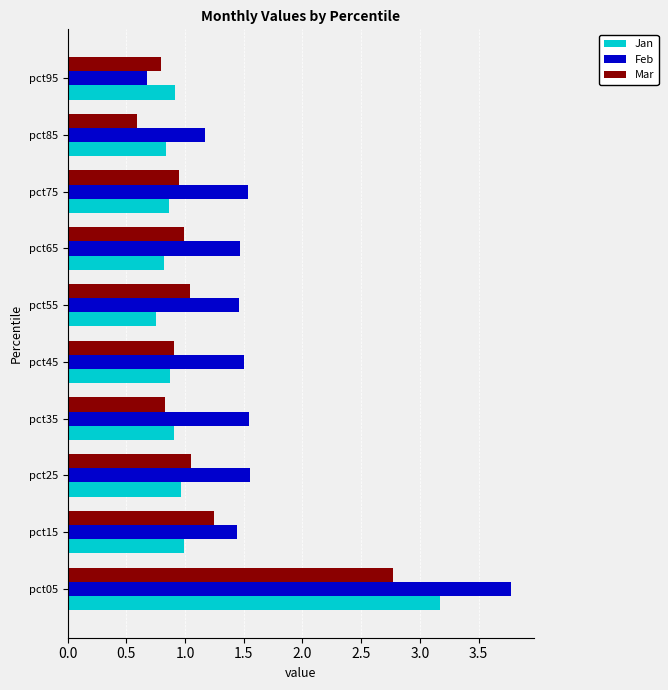

Which series has the largest total across all categories?

Feb